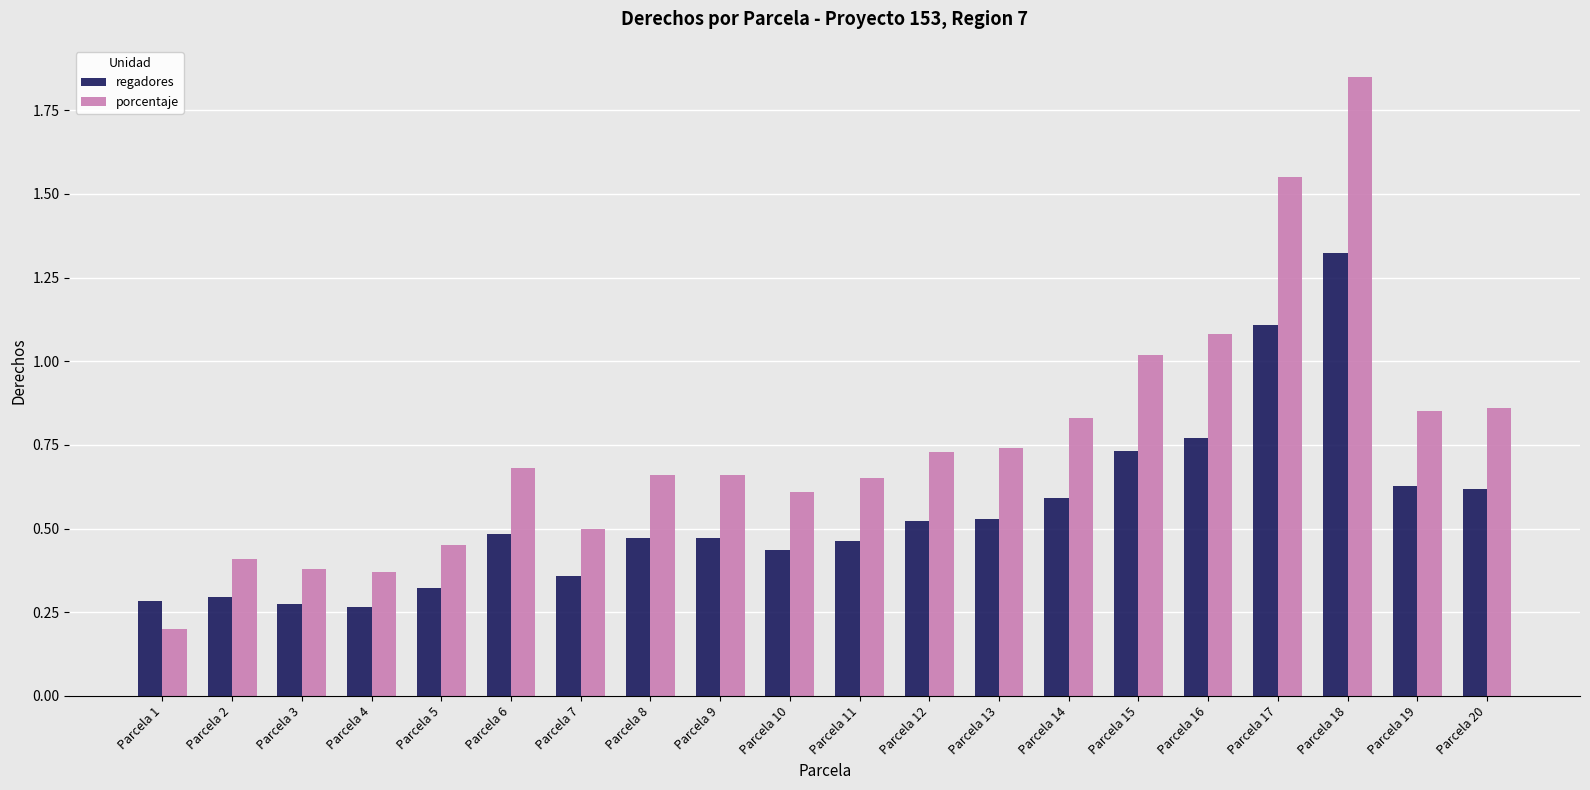

At which category is the sum across all series the highest?

Parcela 18